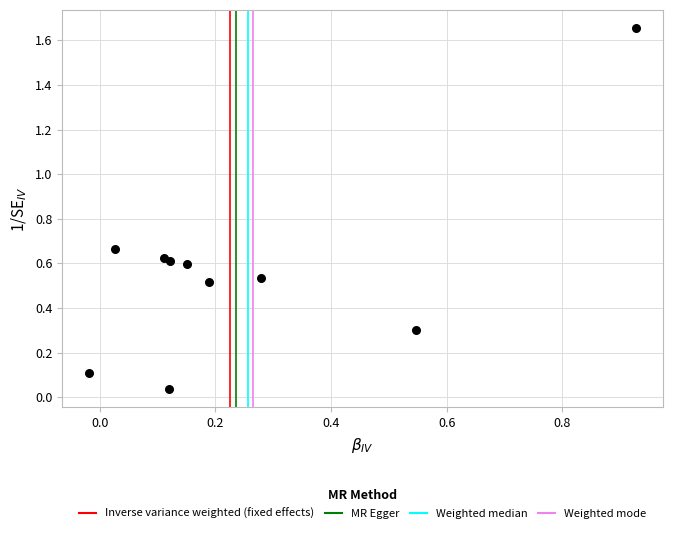

What is the range of Y values (max minus min)?

1.6